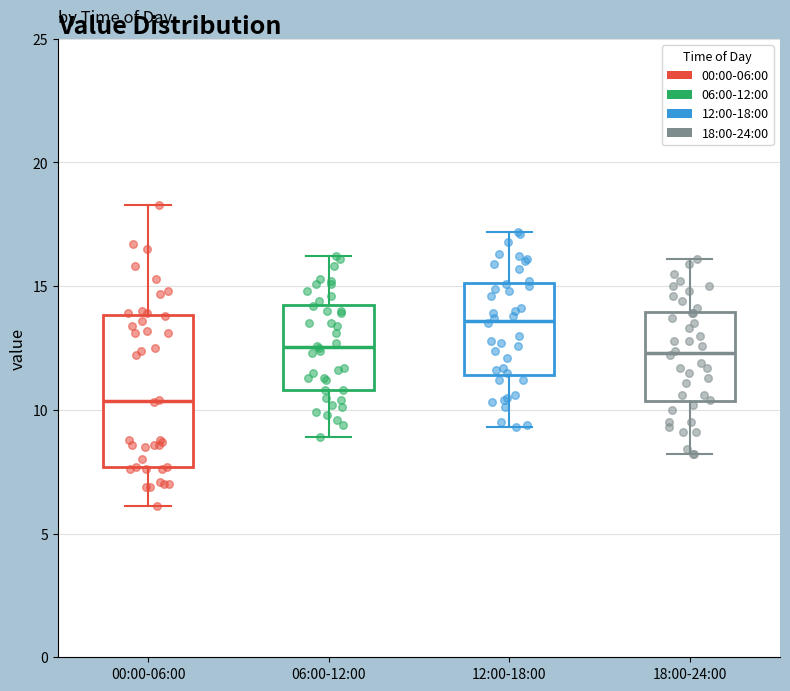

Reading left to right, read every box against the y-axis: the position of its median line, the range the box covers, and the ends of its whiskers. The values are not printed on the chart, so give them approximately, as read against the axis.

00:00-06:00: median 10.5, box 7.5 to 14.0, whiskers 6.0 to 18.5
06:00-12:00: median 12.5, box 11.0 to 14.5, whiskers 9.0 to 16.0
12:00-18:00: median 13.5, box 11.5 to 15.0, whiskers 9.5 to 17.0
18:00-24:00: median 12.5, box 10.5 to 14.0, whiskers 8.0 to 16.0